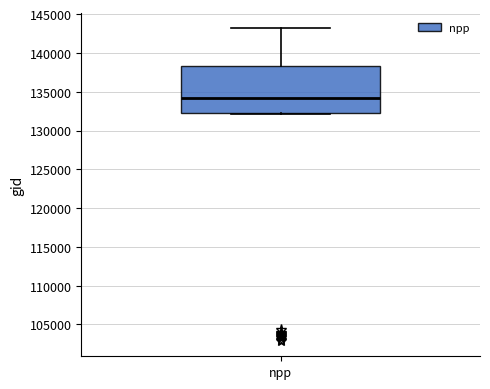

Transcribe this box plot: give where the median line is, the range the box spans, and where the two whiskers end, as read against the y-axis. The values are not printed on the chart, so give them approximately, as read against the axis.

median 134000, box 132500 to 138500, whiskers 132000 to 143000